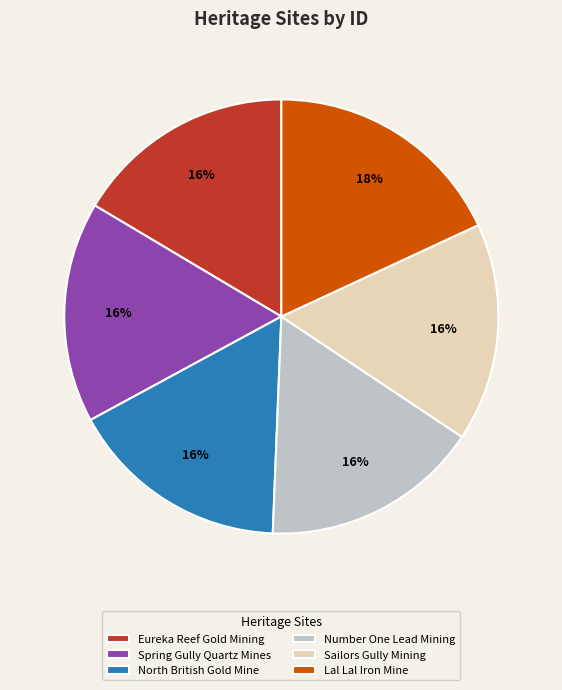

Does any single category account for the majority?

No